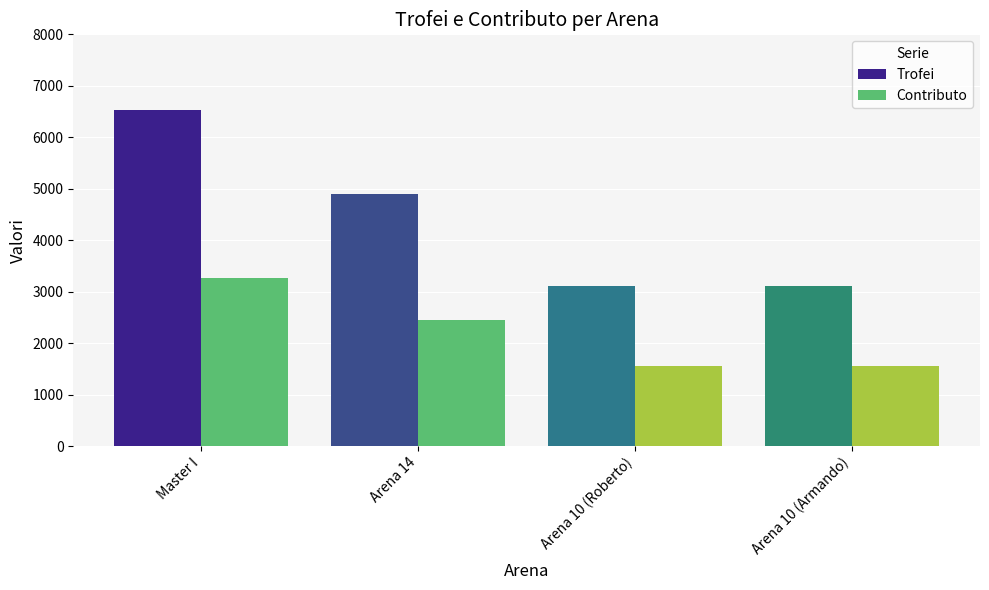

How many Contributo values are between 1557 and 3268?

4